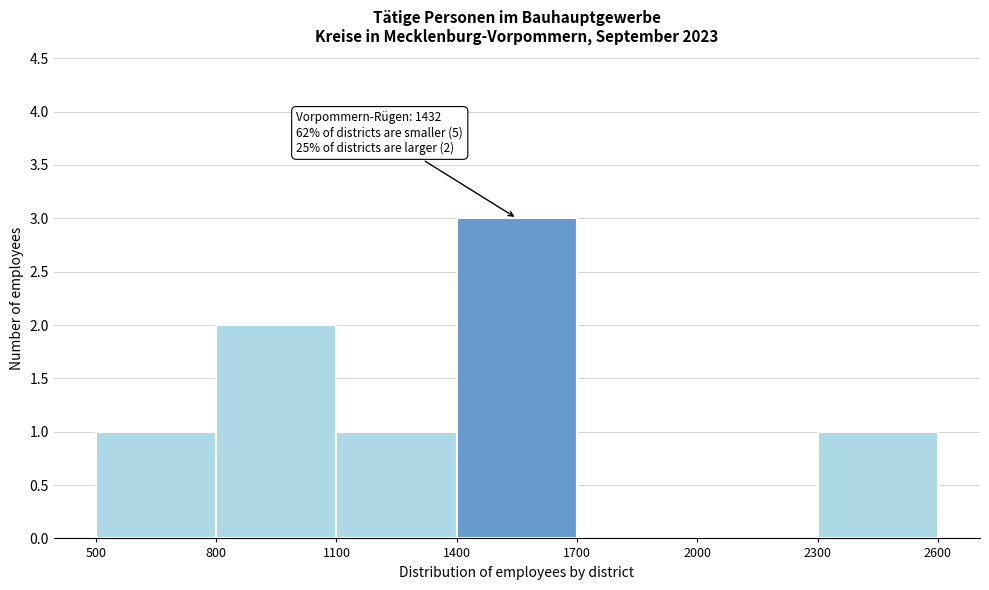

Over which range of the x-axis is the bar tallest?

1400 to 1700